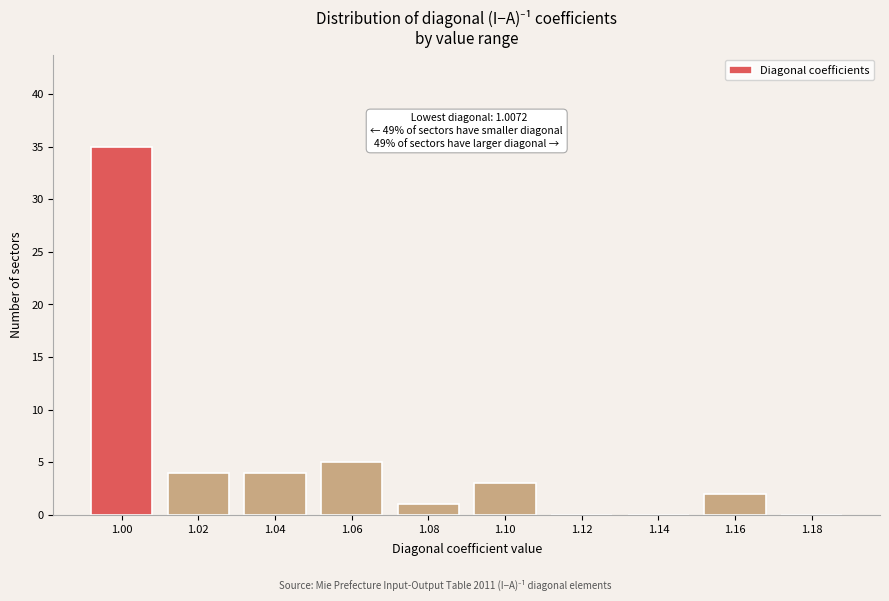

Reading left to right, what are all the values shown in this chart?

1.00=35	1.02=4	1.04=4	1.06=5	1.08=1	1.10=3	1.12=0	1.14=0	1.16=2	1.18=0